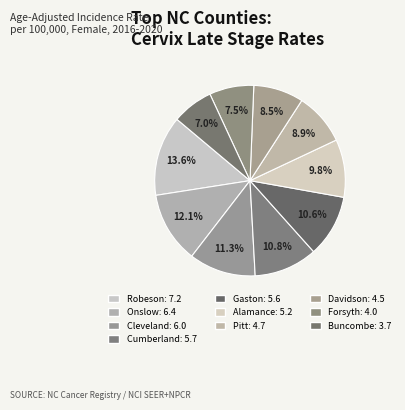

To the nearest percent, what percentage of the pie is Gaston?

11%